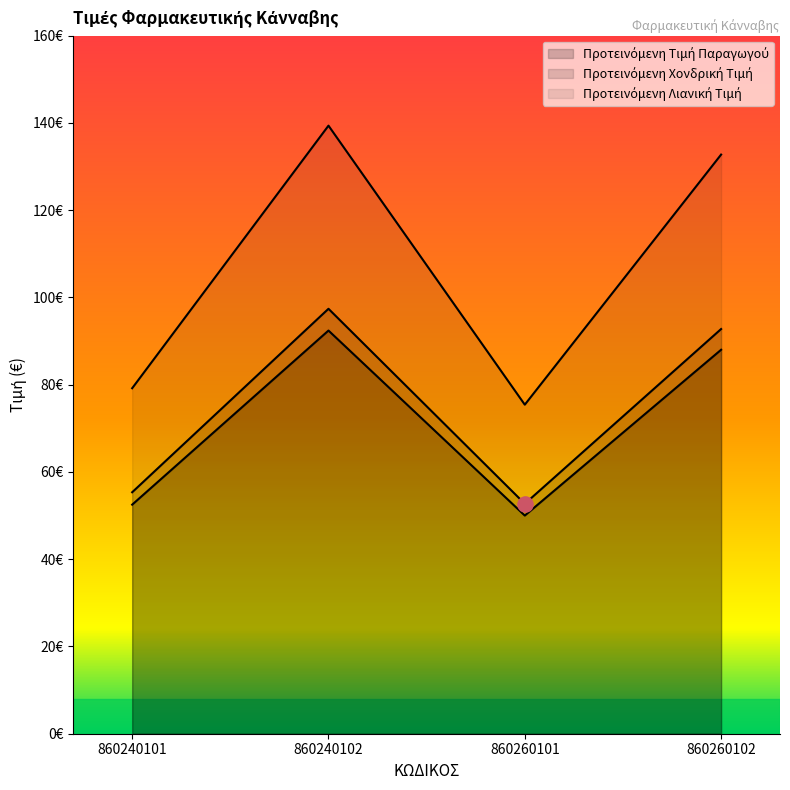

Which series contains the highest Y value?

Προτεινόμενη Λιανική Τιμή